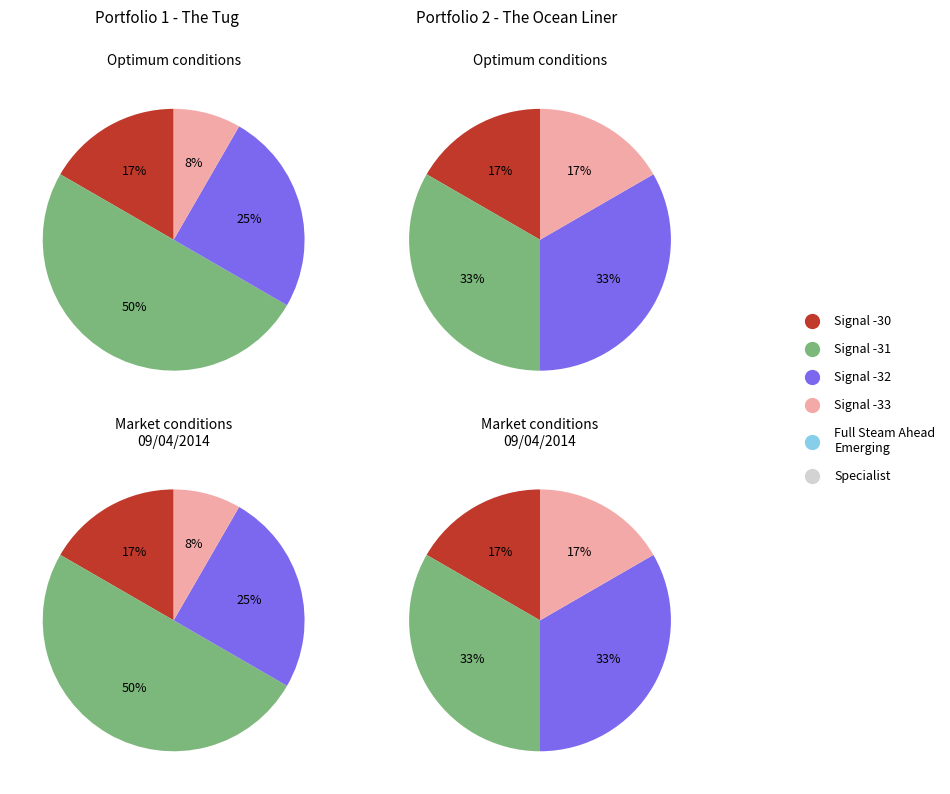

Does any single category account for the majority?

No